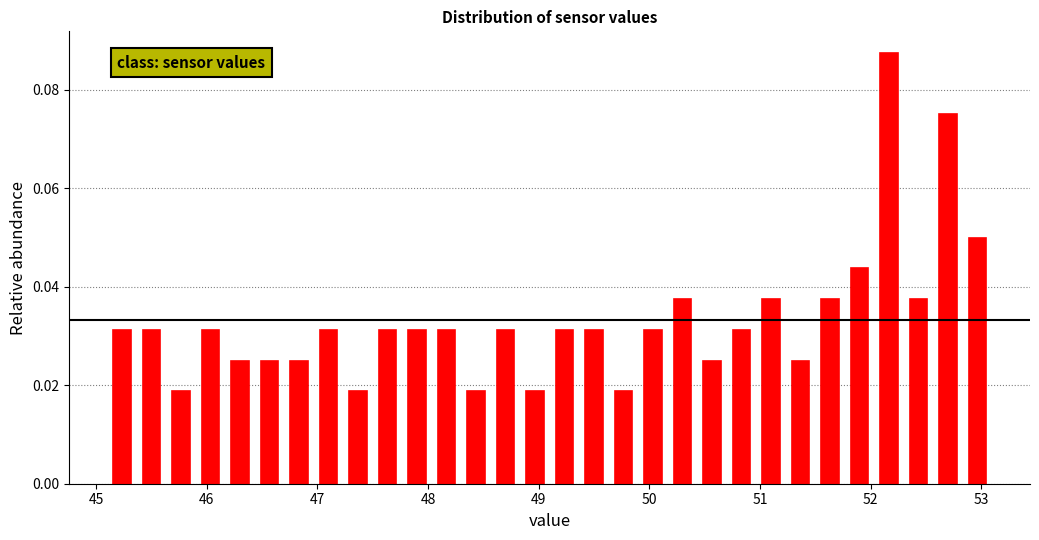

Read against the x-axis, roughly where is the centre of the tallest bar?

52.2